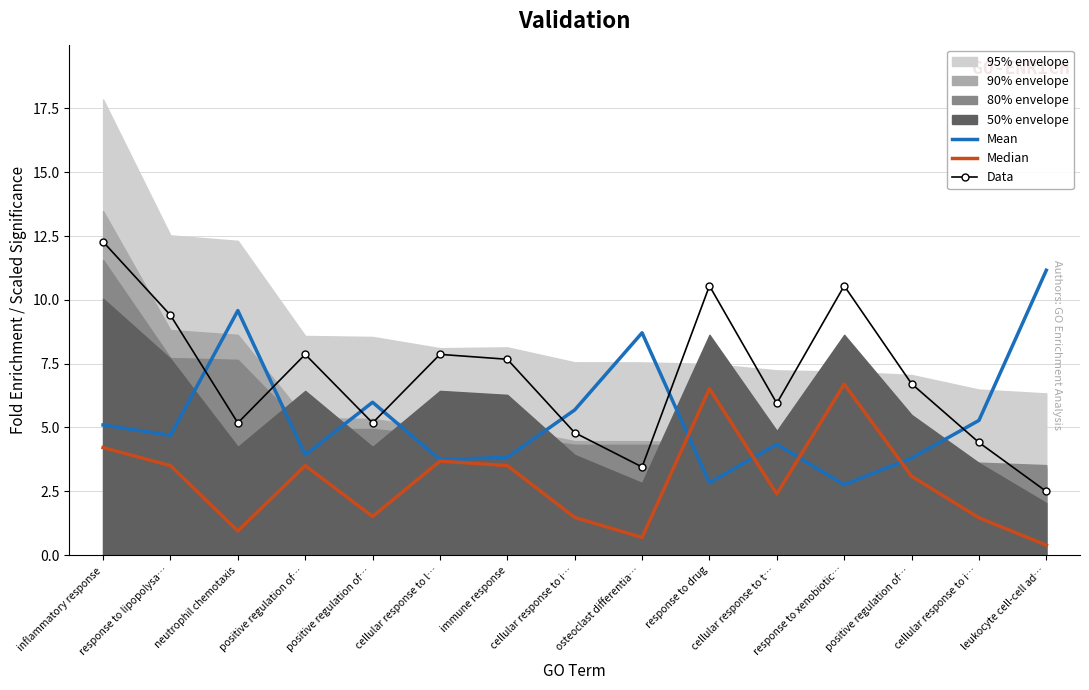

What is the sum of all Median values?

43.6